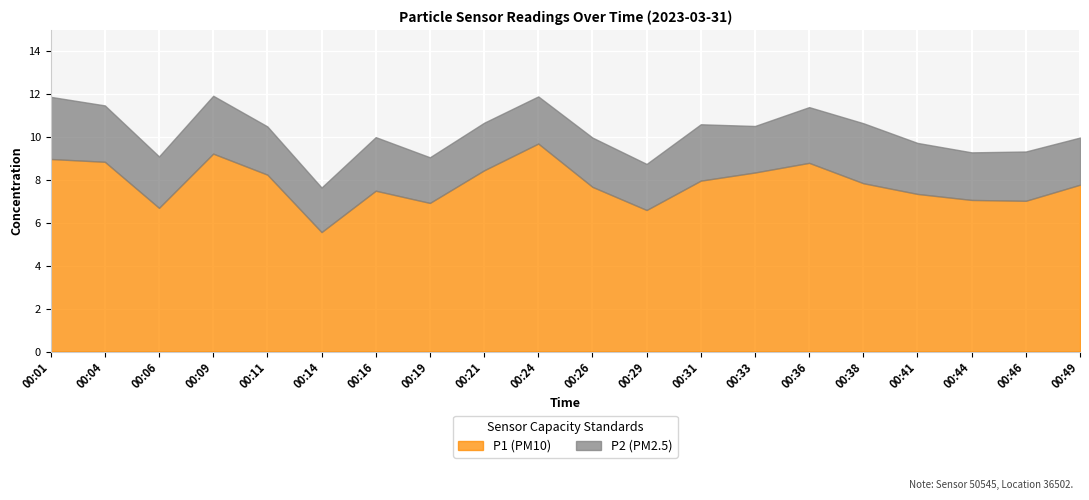

Between 00:49 and 00:38, which is larger?

00:38